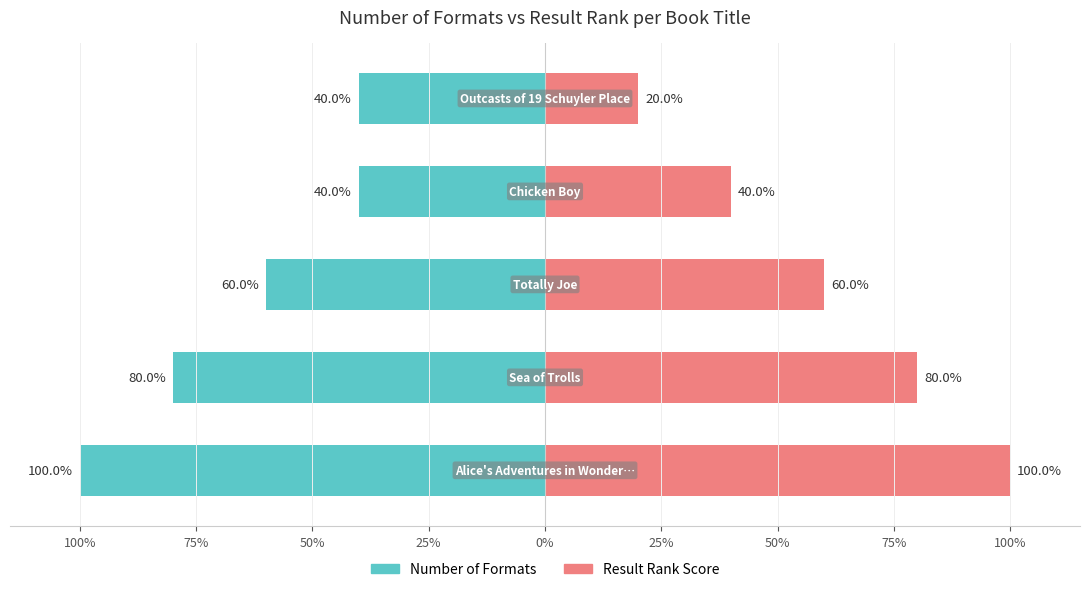

True or false: Number of Formats has a value of -40 at 0%.

True